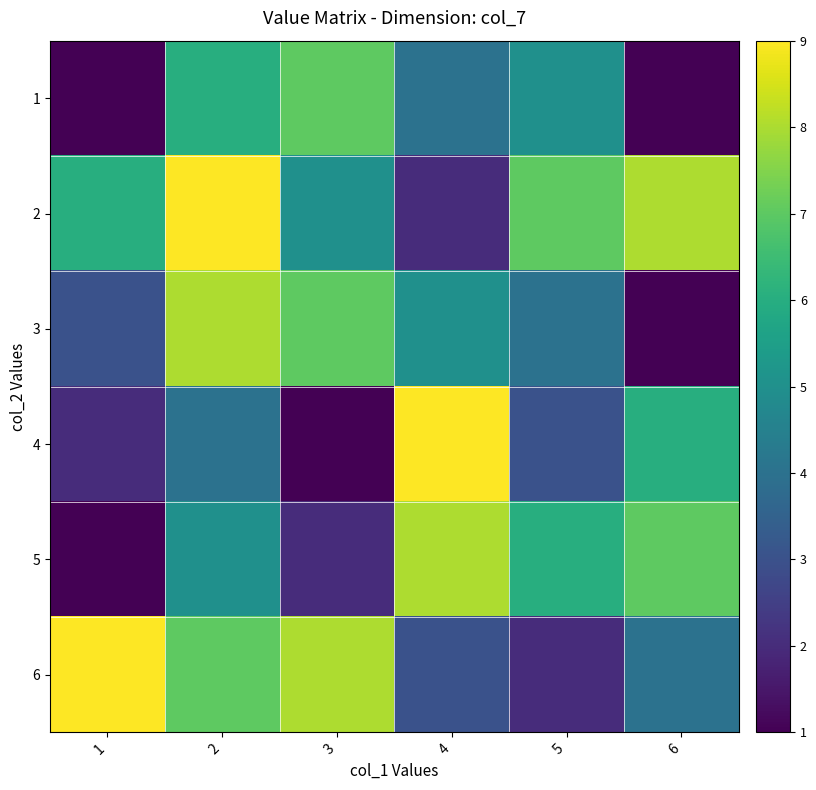

Reading right to left, extract all data points from this chart.

1: 6=1	5=5	4=4	3=7	2=6	1=1
2: 6=8	5=7	4=2	3=5	2=9	1=6
3: 6=1	5=4	4=5	3=7	2=8	1=3
4: 6=6	5=3	4=9	3=1	2=4	1=2
5: 6=7	5=6	4=8	3=2	2=5	1=1
6: 6=4	5=2	4=3	3=8	2=7	1=9